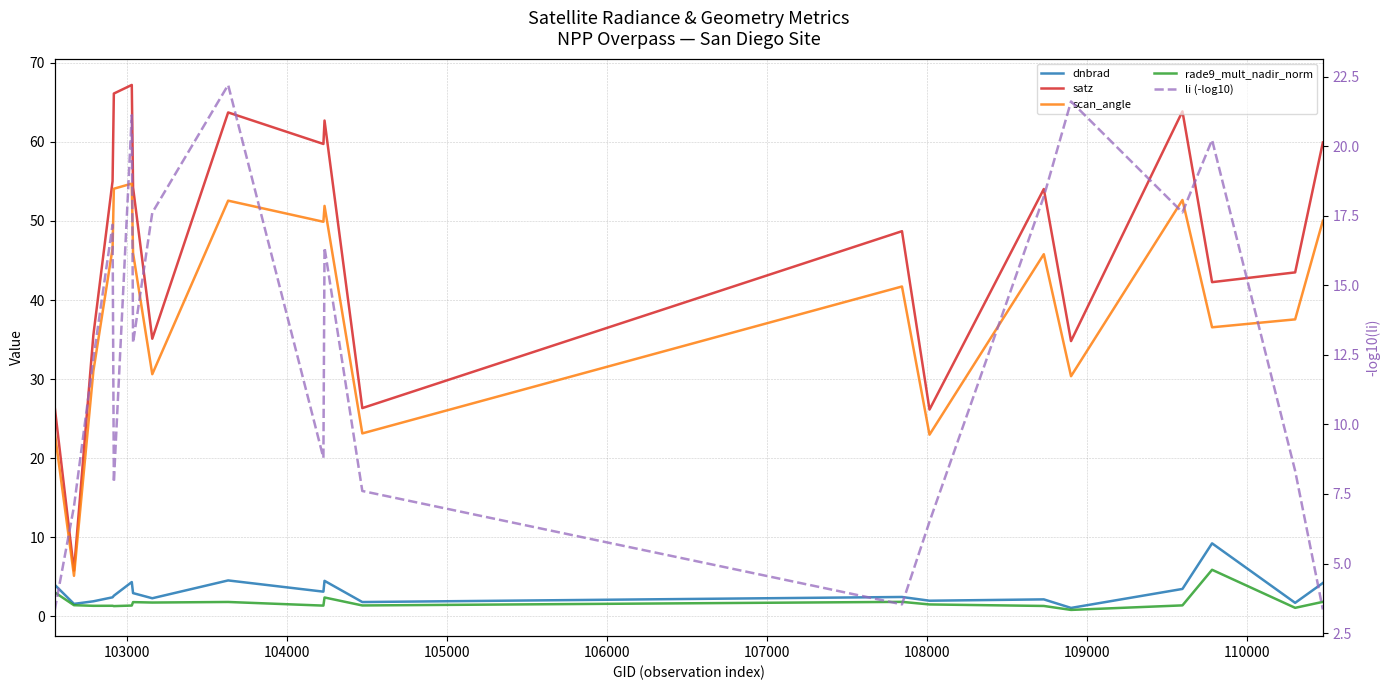

The value of dnbrad at 103000 is 0.3. True or false?

False